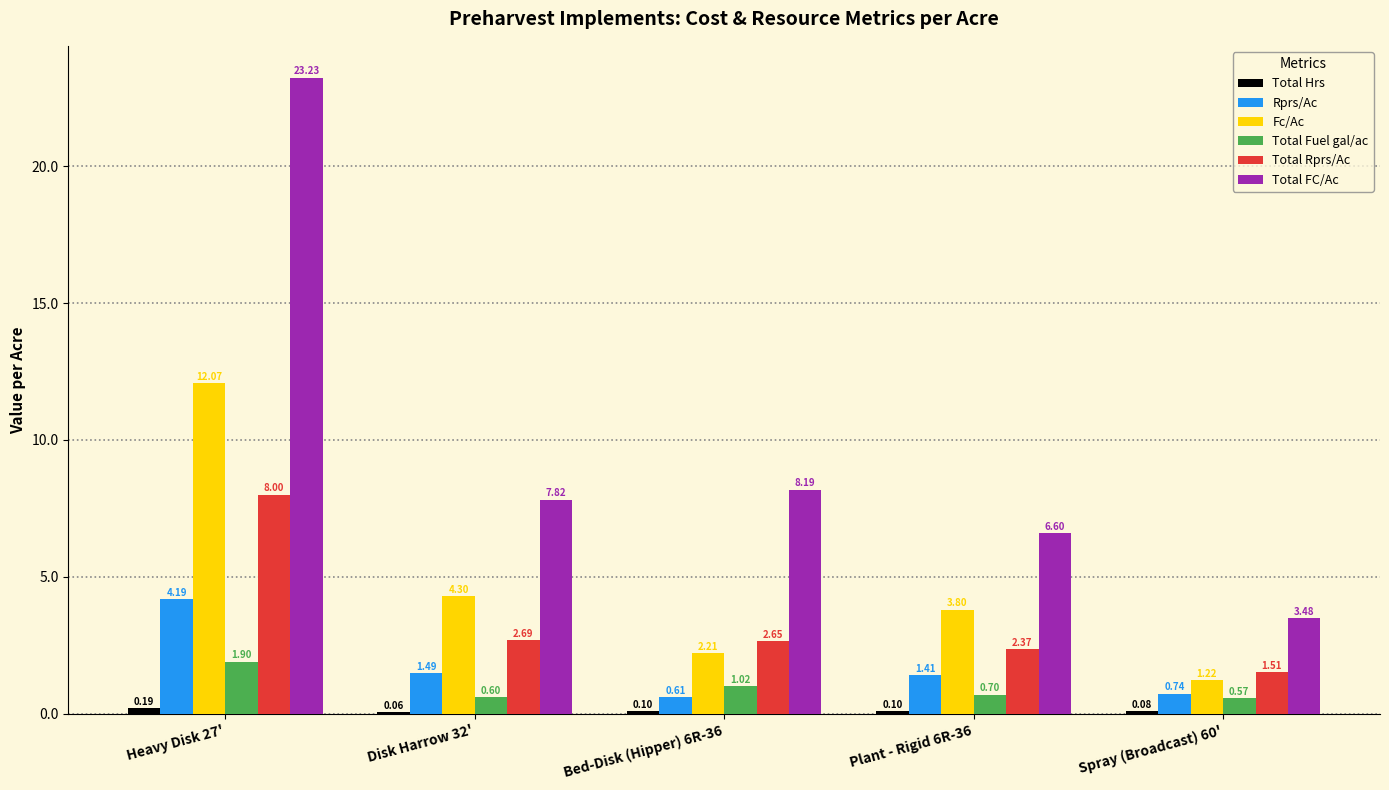

Which series changed the most between Heavy Disk 27' and Spray (Broadcast) 60'?

Total FC/Ac